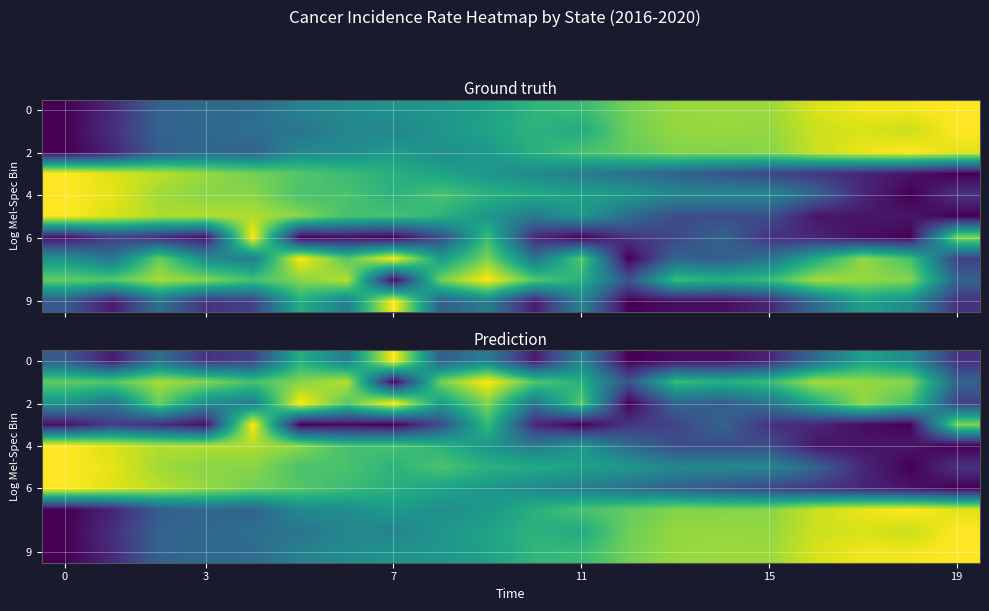

Is it true that 2 equals 1.0 at 7?

True